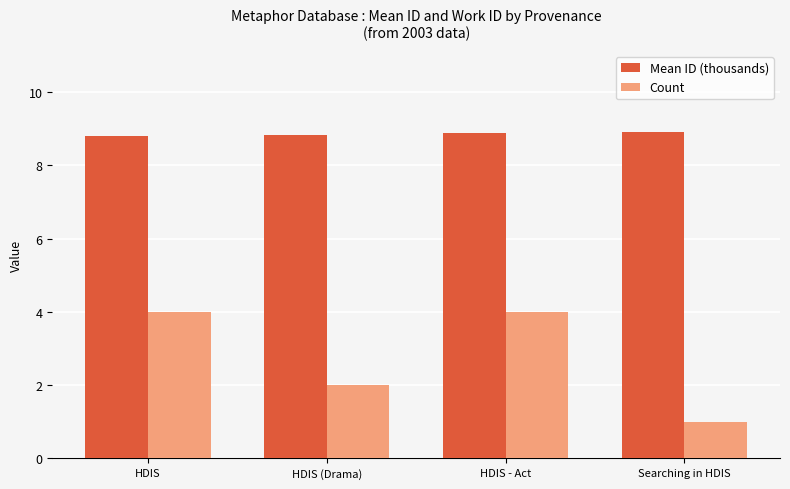

What position from the right is Searching in HDIS?

1